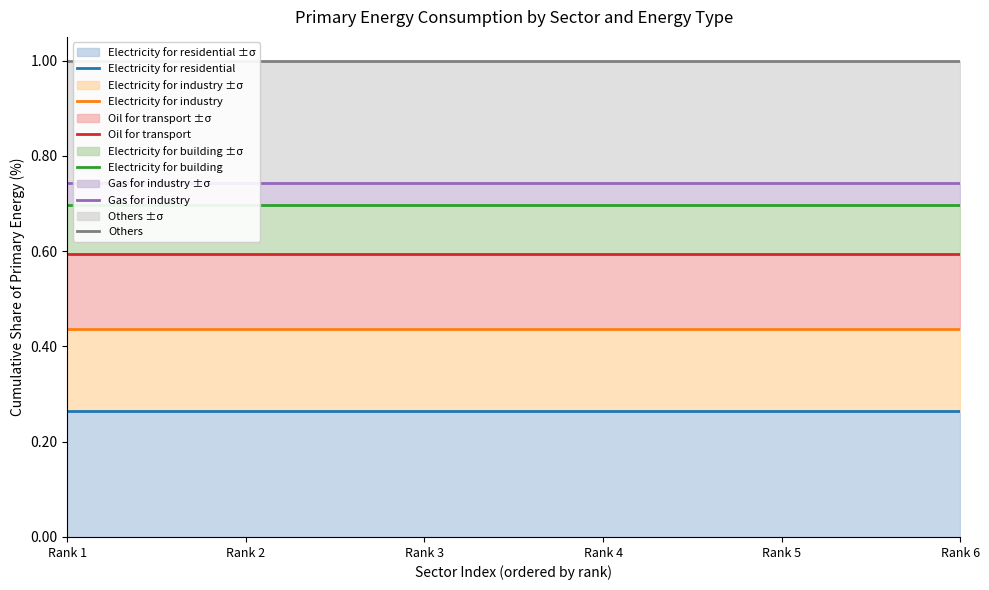

True or false: Electricity for industry and Gas for industry intersect in this chart.

False